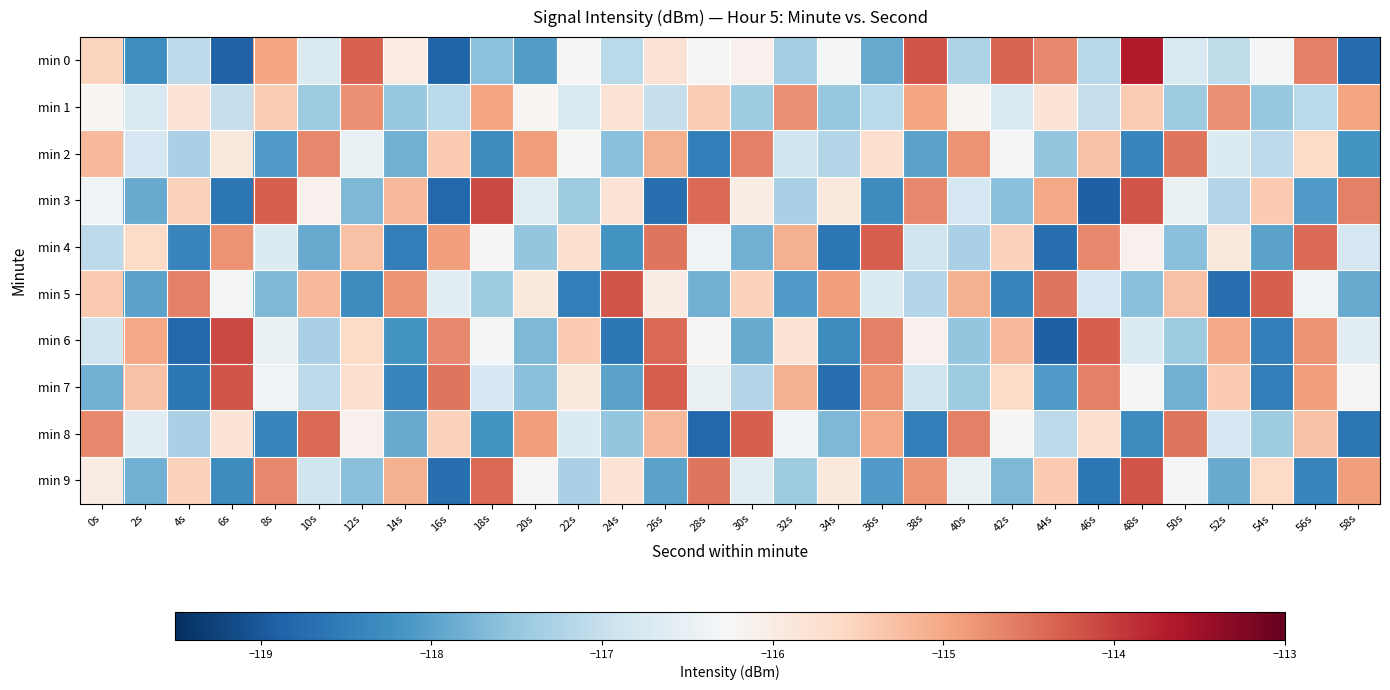

Between 32s and 34s, which is larger?

34s